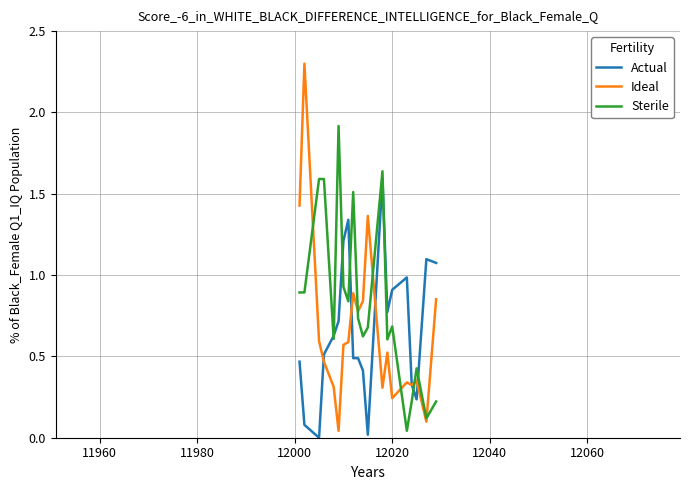

What is the greatest value displayed?

2.3